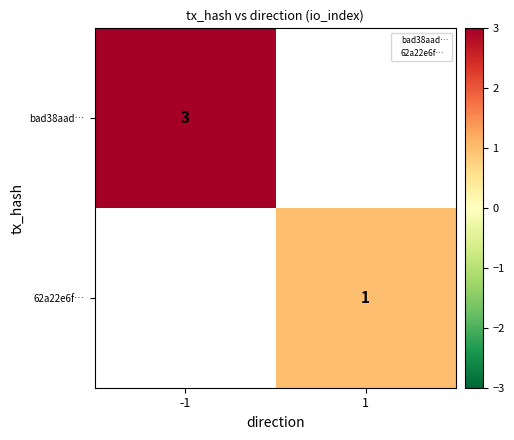

True or false: bad38aad… has a value of 3 at -1.

True